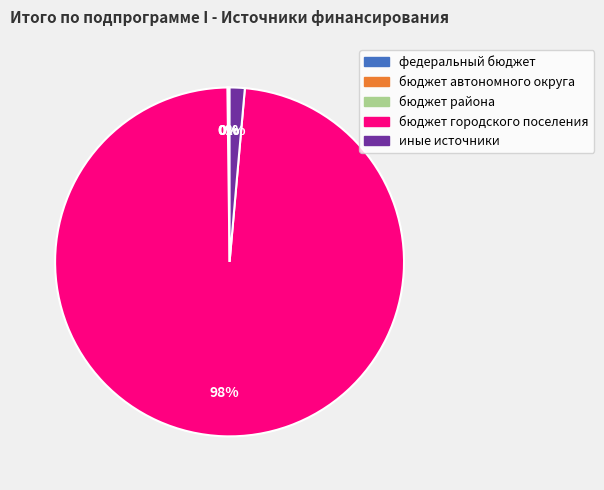

How many slices are in this pie chart?

5